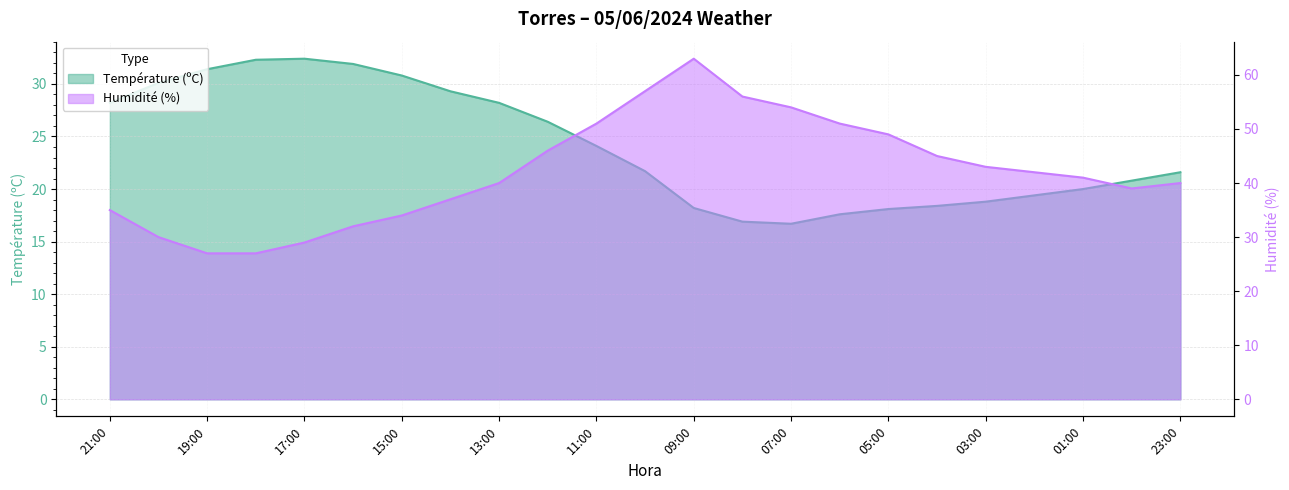

What is the approximate value of Température (ºC) at 16:00?

31.9